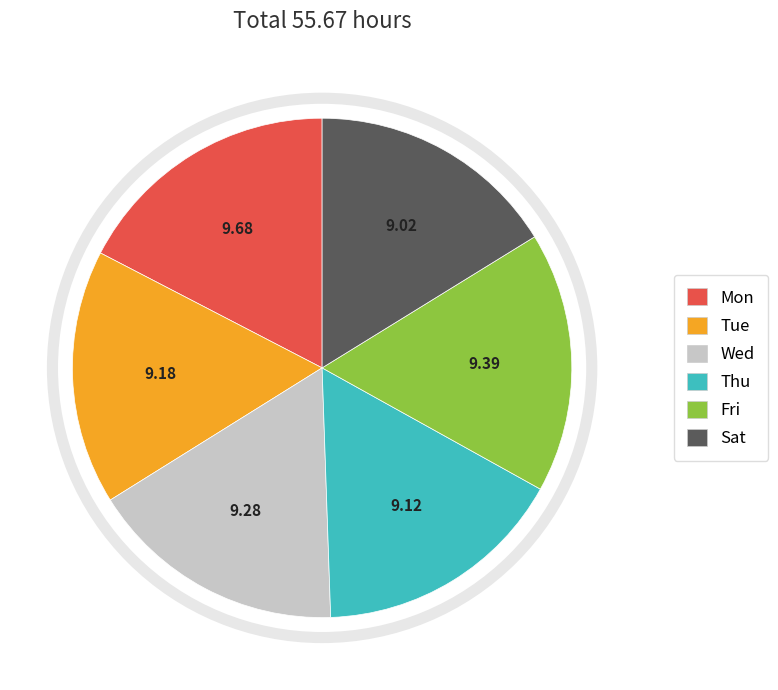

Do Tue and Sat together represent more than half of the pie?

No